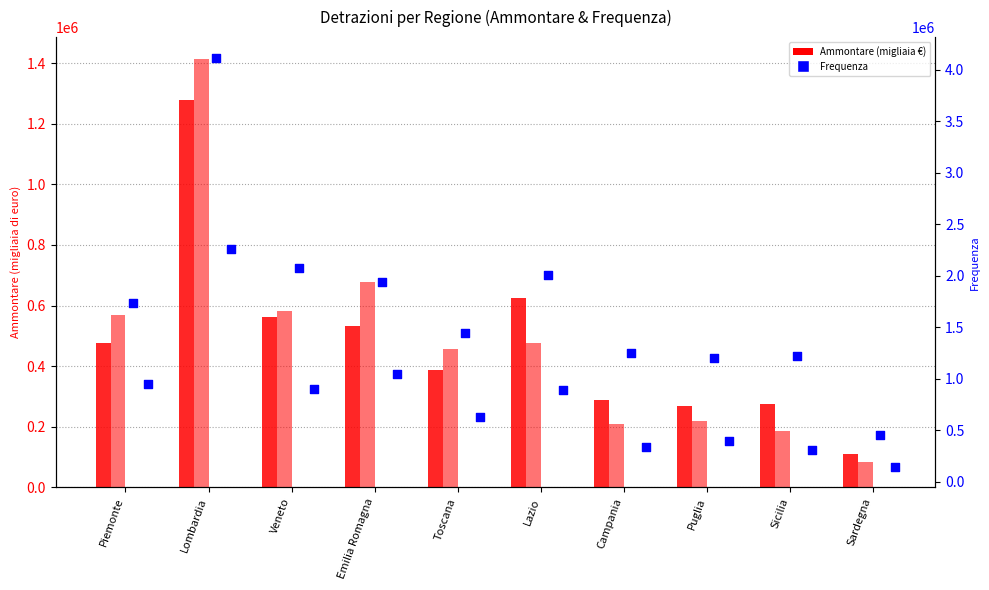

At which category is the sum across all series the highest?

Lombardia